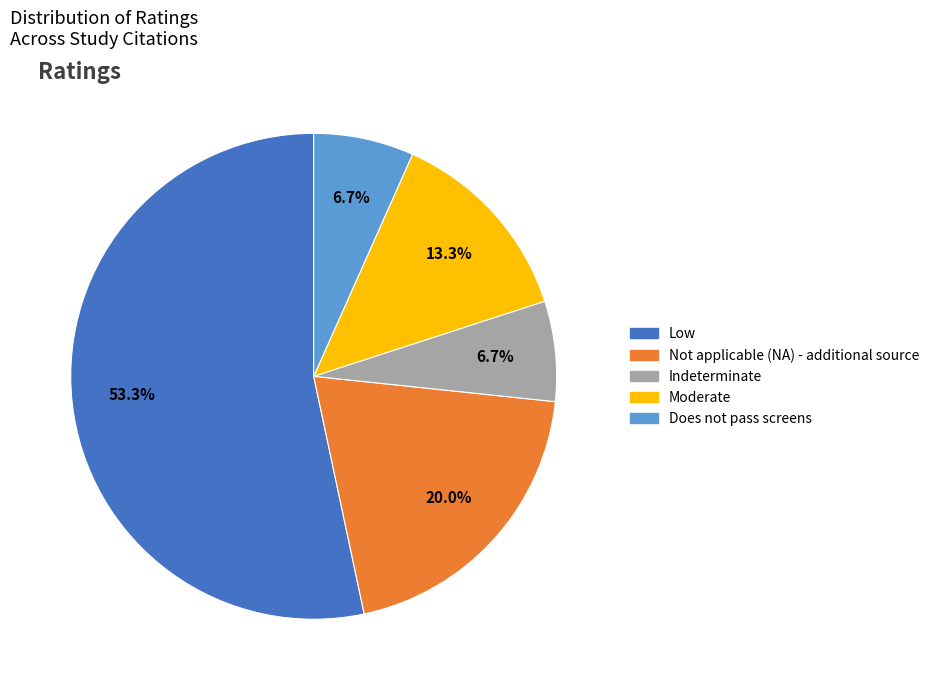

Between Low and Indeterminate, which is larger?

Low